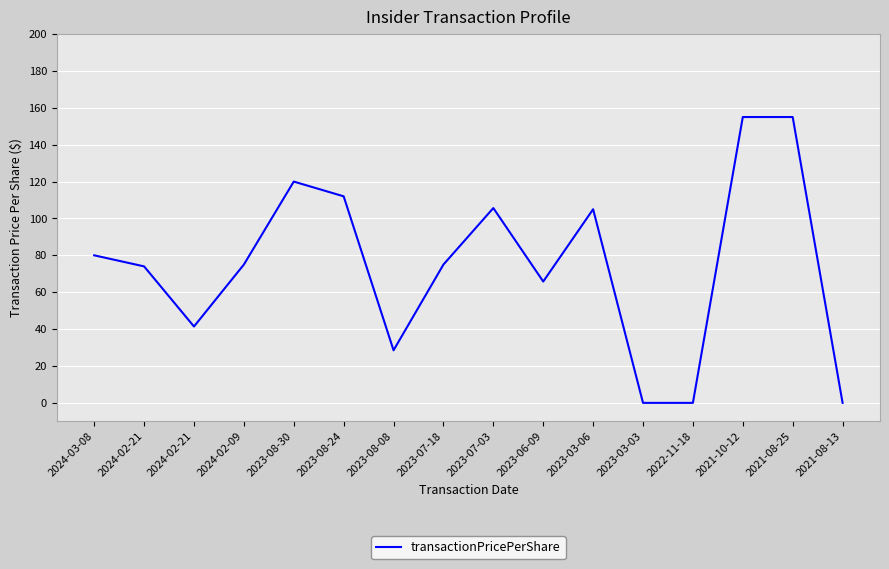

How many lines are shown in the chart?

1